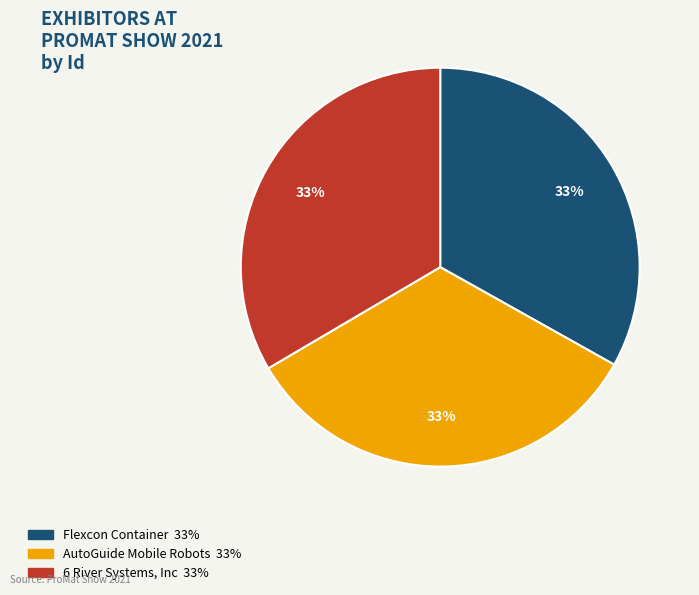

How many segments does this pie chart have?

3